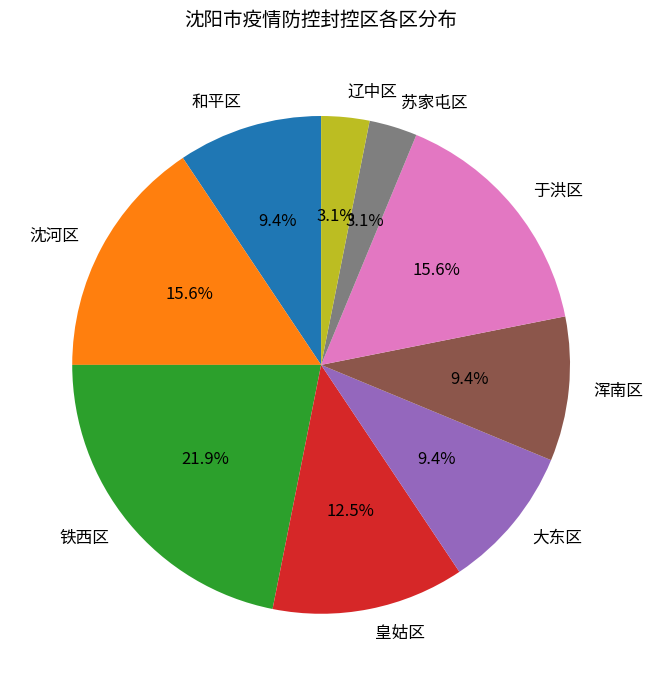

Which slice is the largest?

铁西区